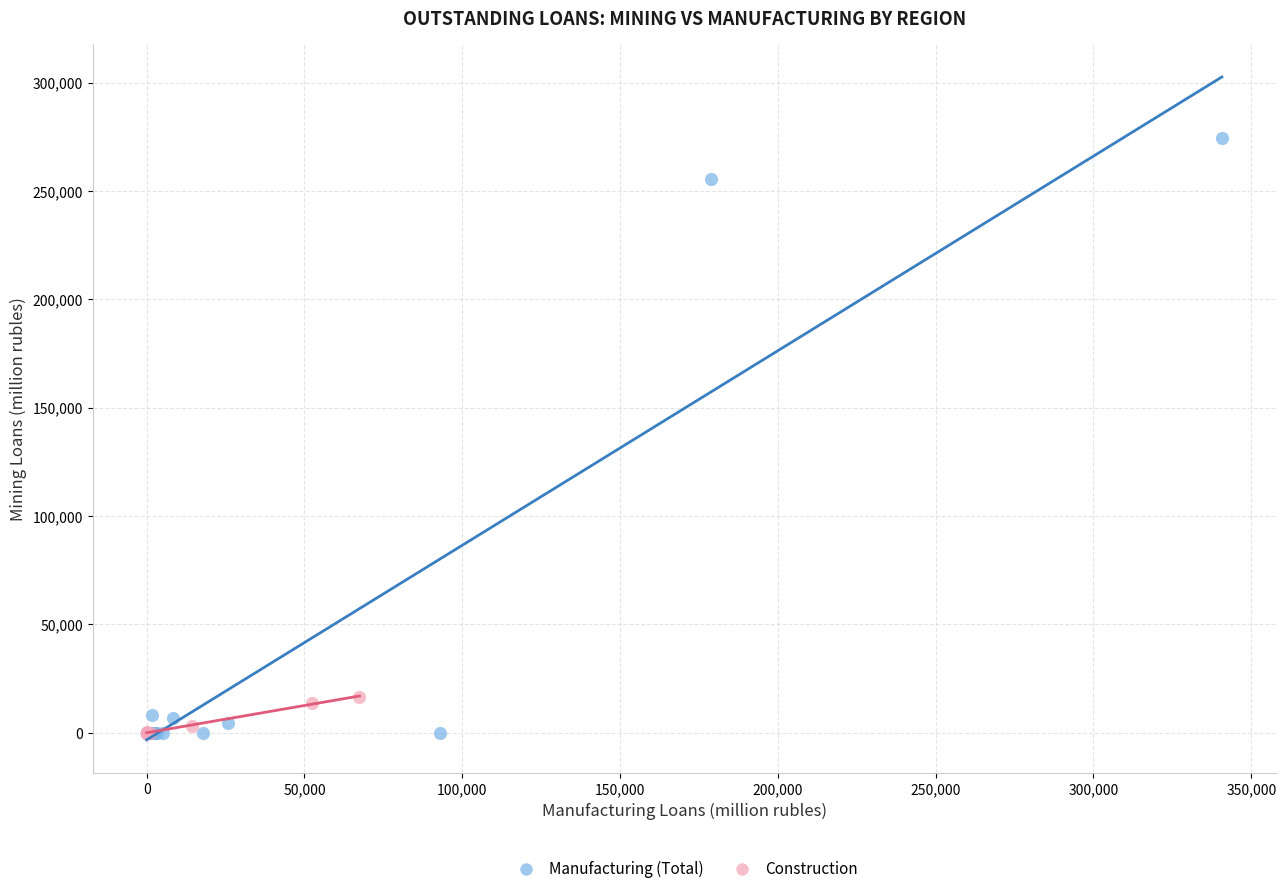

Which series has the largest Y range (max minus min)?

Manufacturing (Total)